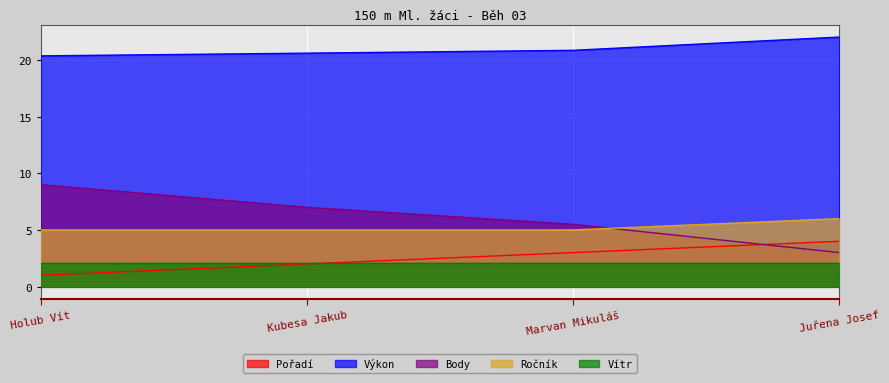

Which category has the highest value in the Body series?

Holub Vít